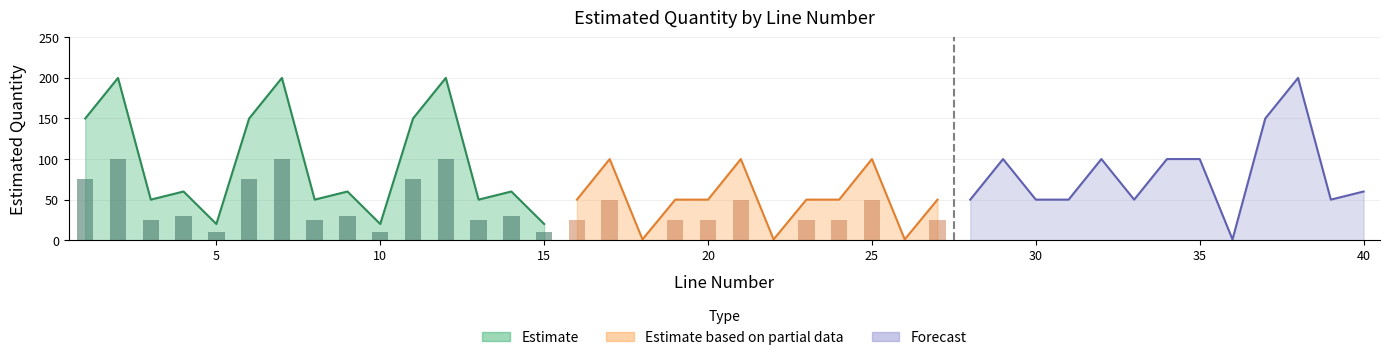

At which category does the chart reach its peak across all series?

2